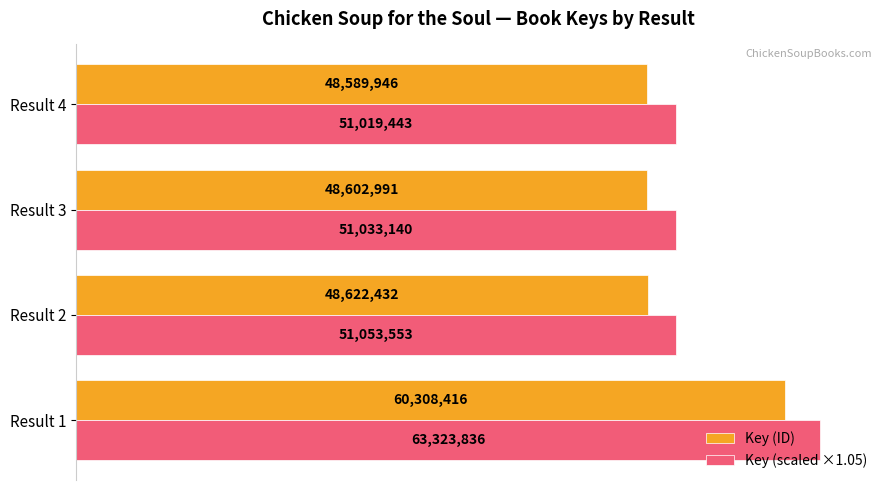

What are all the series names shown in the legend?

Key (ID), Key (scaled ×1.05)